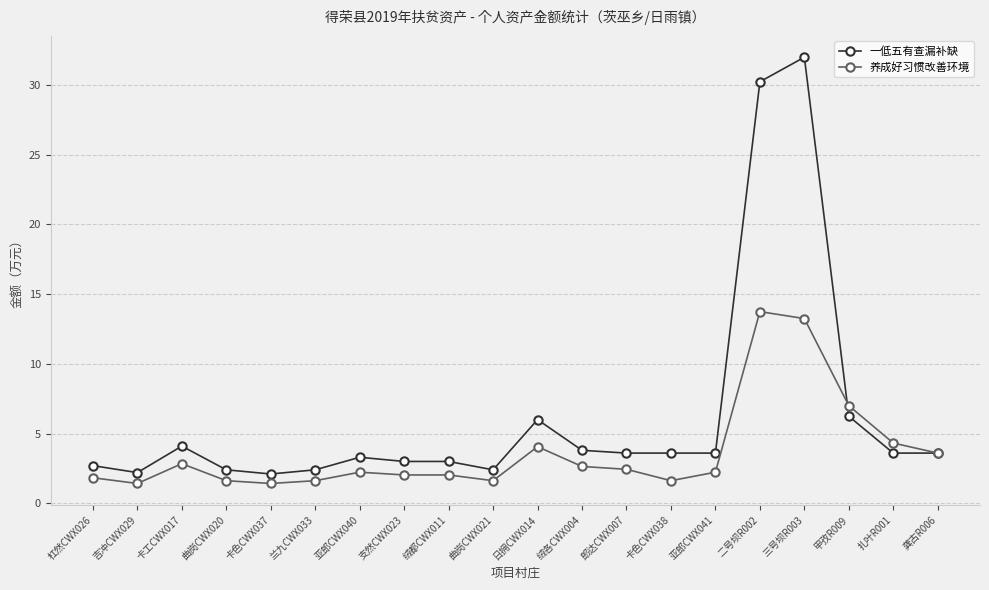

Which series has the largest range (max minus min)?

一低五有查漏补缺